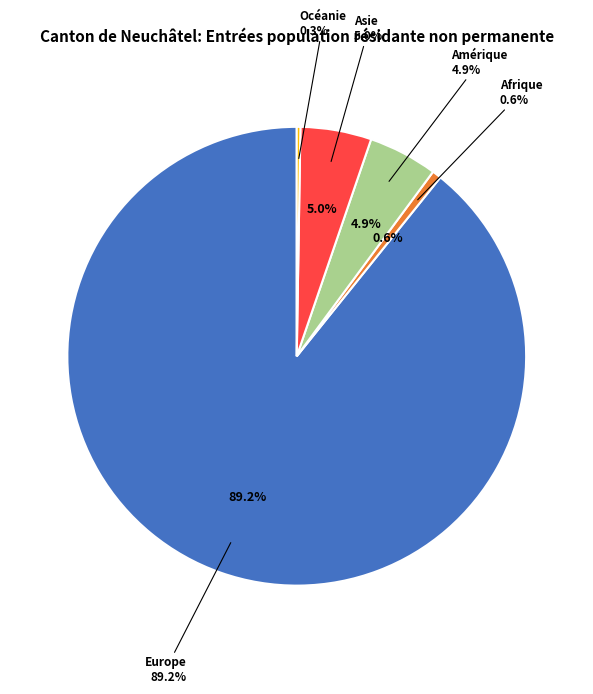

Is it true that Afrique is 11% of the pie?

False